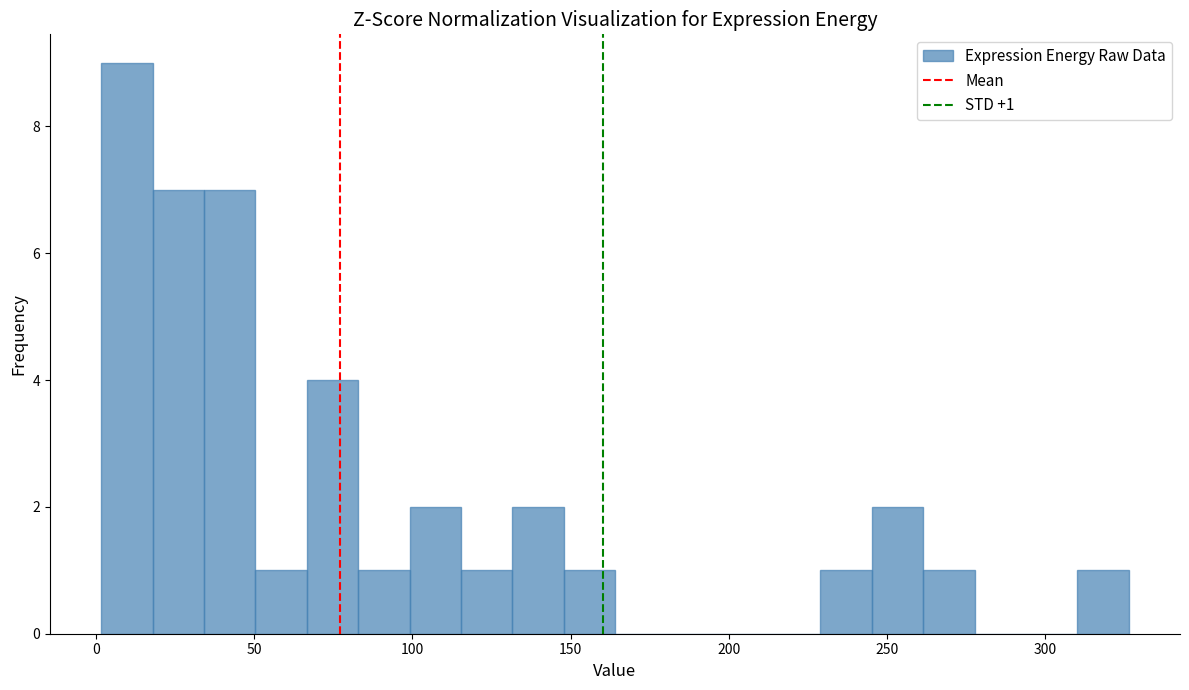

Read against the x-axis, roughly where is the centre of the tallest bar?

10